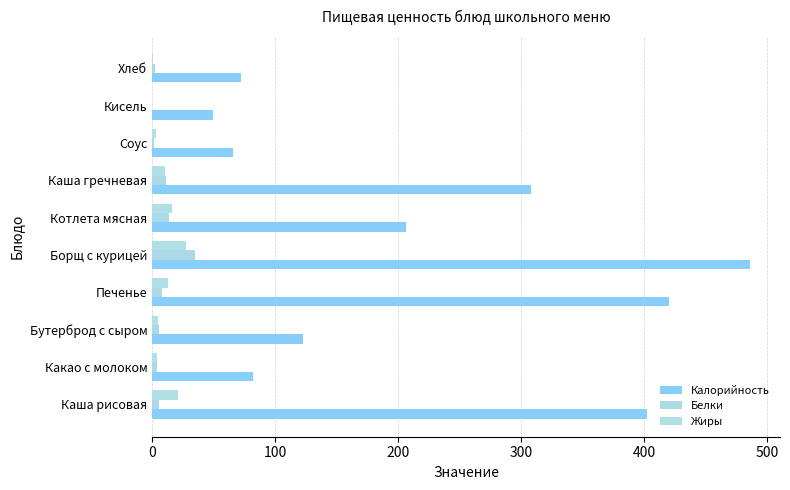

How many values in the Белки series are below 5?

4